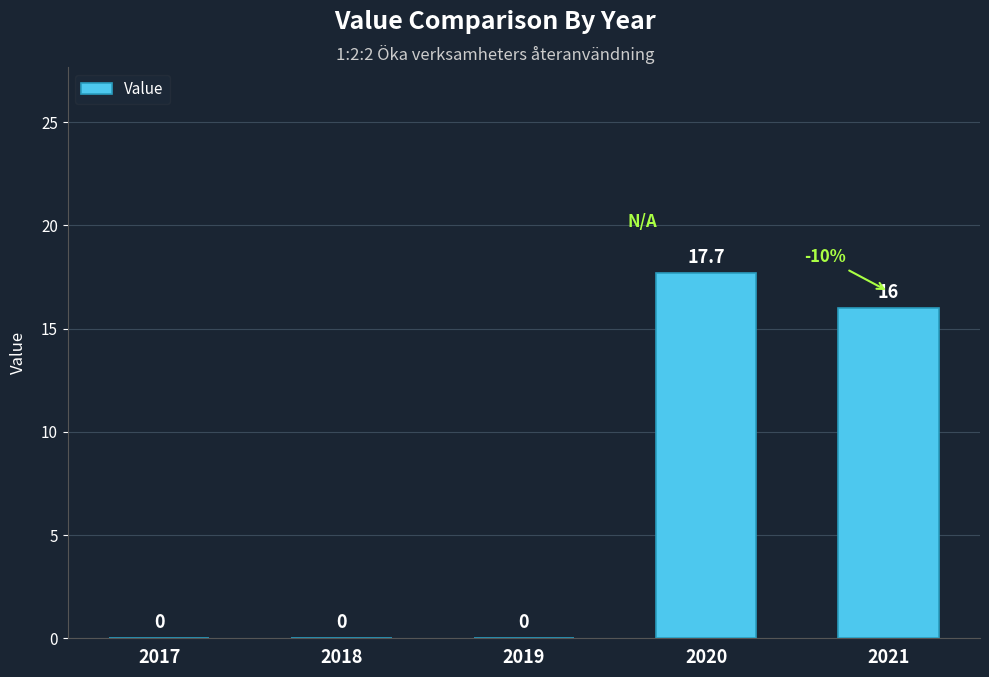

Reading left to right, list all the values displayed in this chart.

0.0	0.0	0.0	17.7	16.0